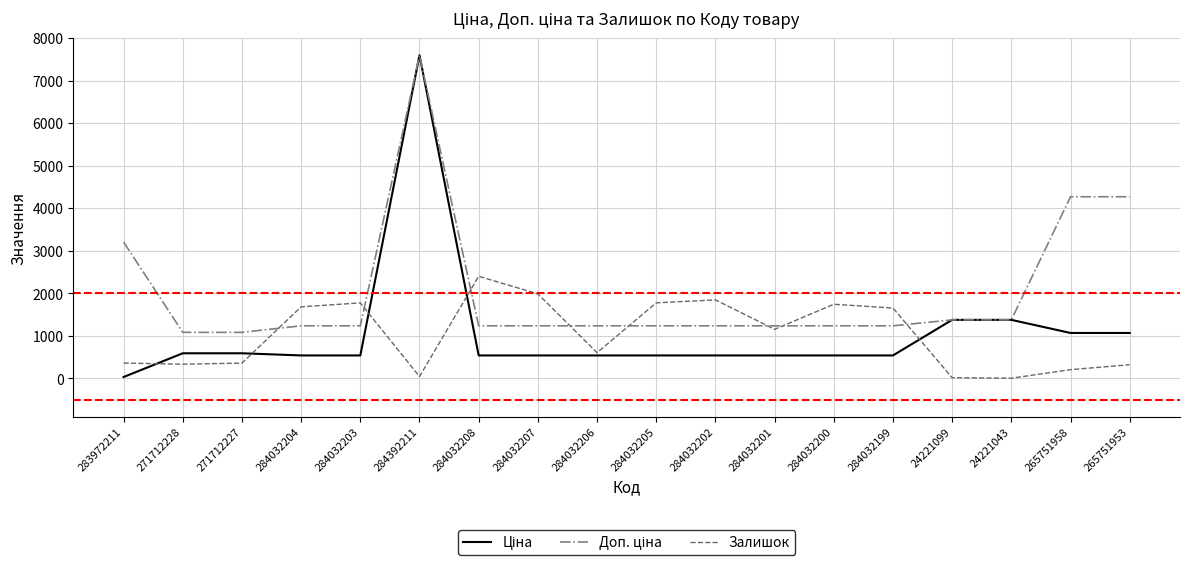

What is the difference between the maximum and minimum values in the Залишок series?

2396.0